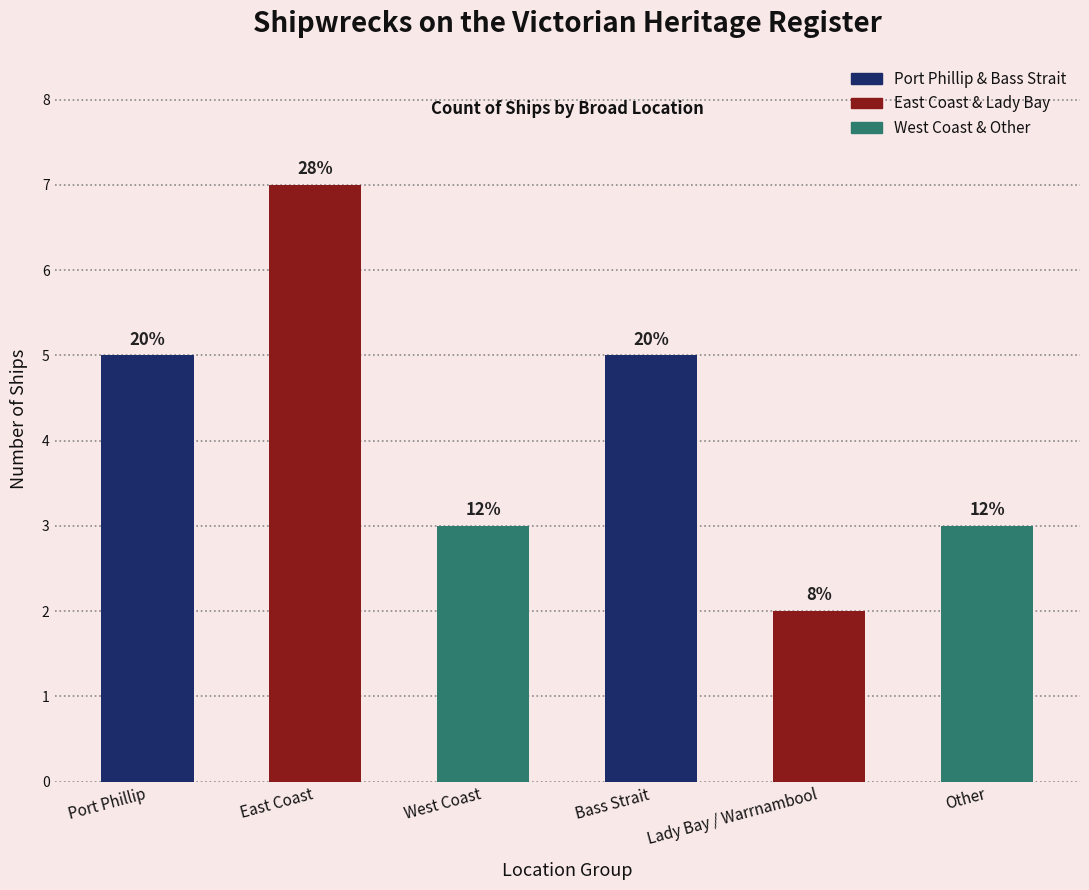

List the labels in order of value, largest first.

East Coast, Port Phillip, Bass Strait, West Coast, Other, Lady Bay / Warrnambool